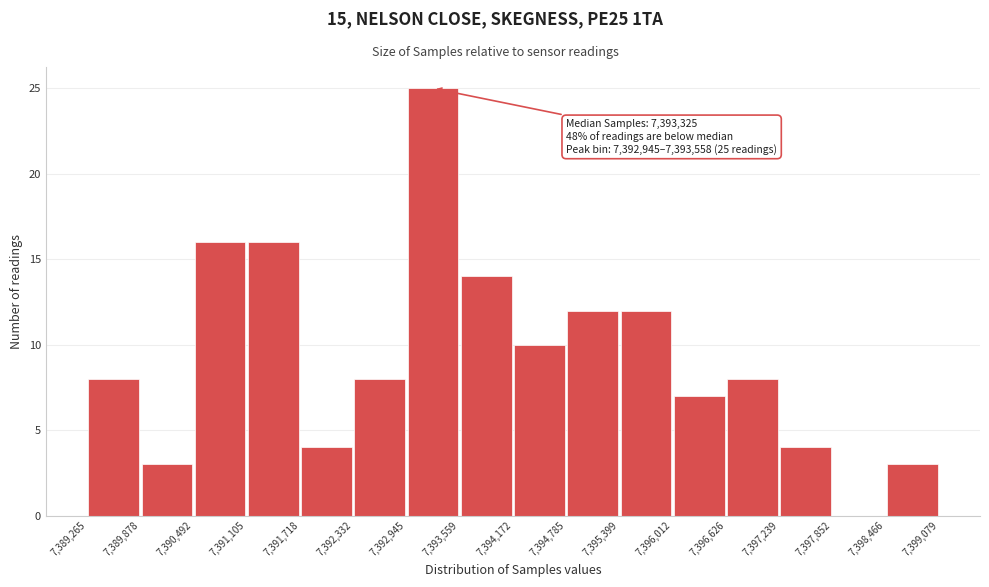

Over which range of the x-axis is the bar tallest?

7,392,945 to 7,393,559